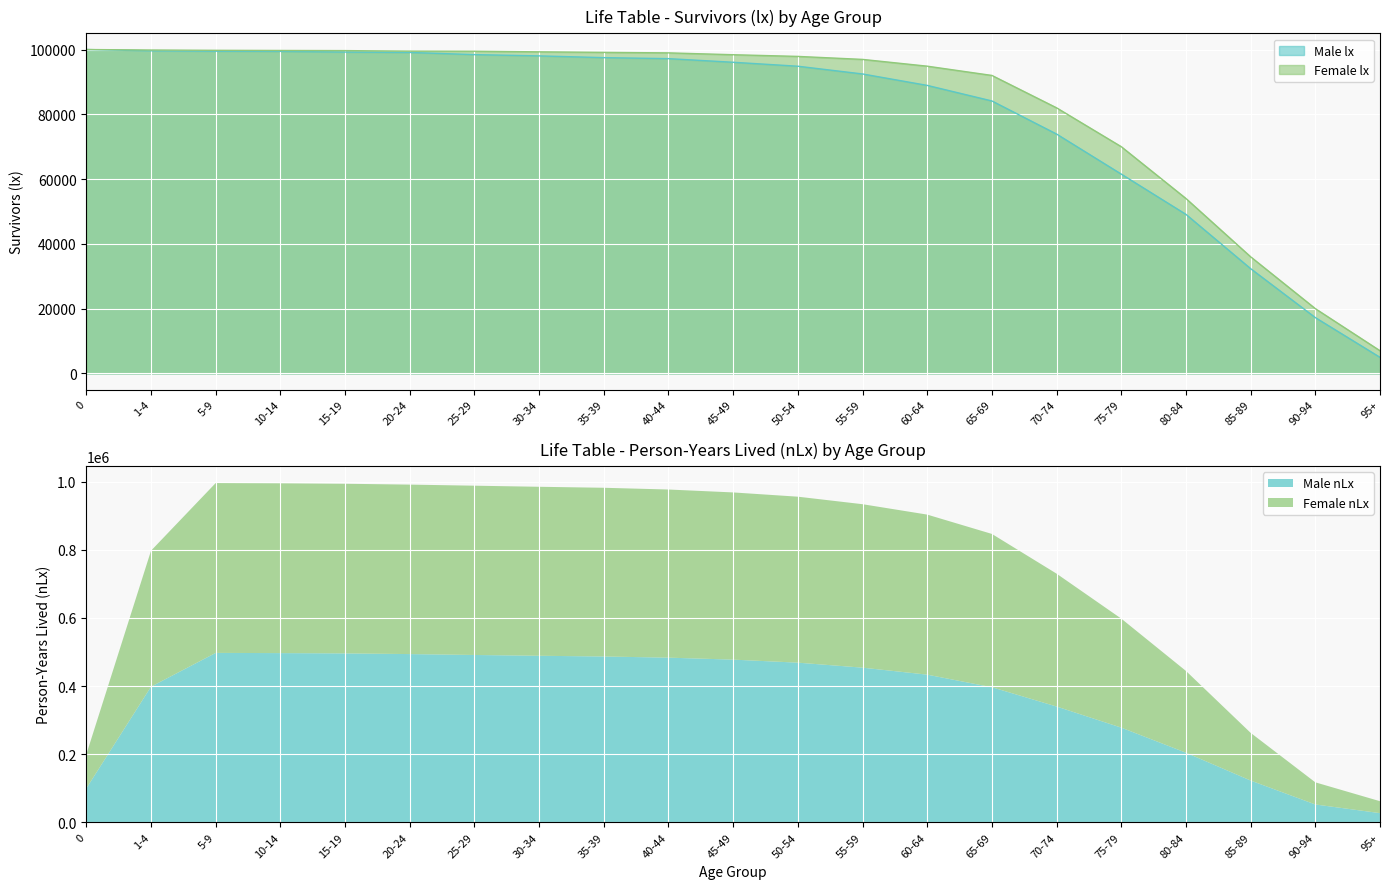

What is the label of the 6th point from the right?

70-74